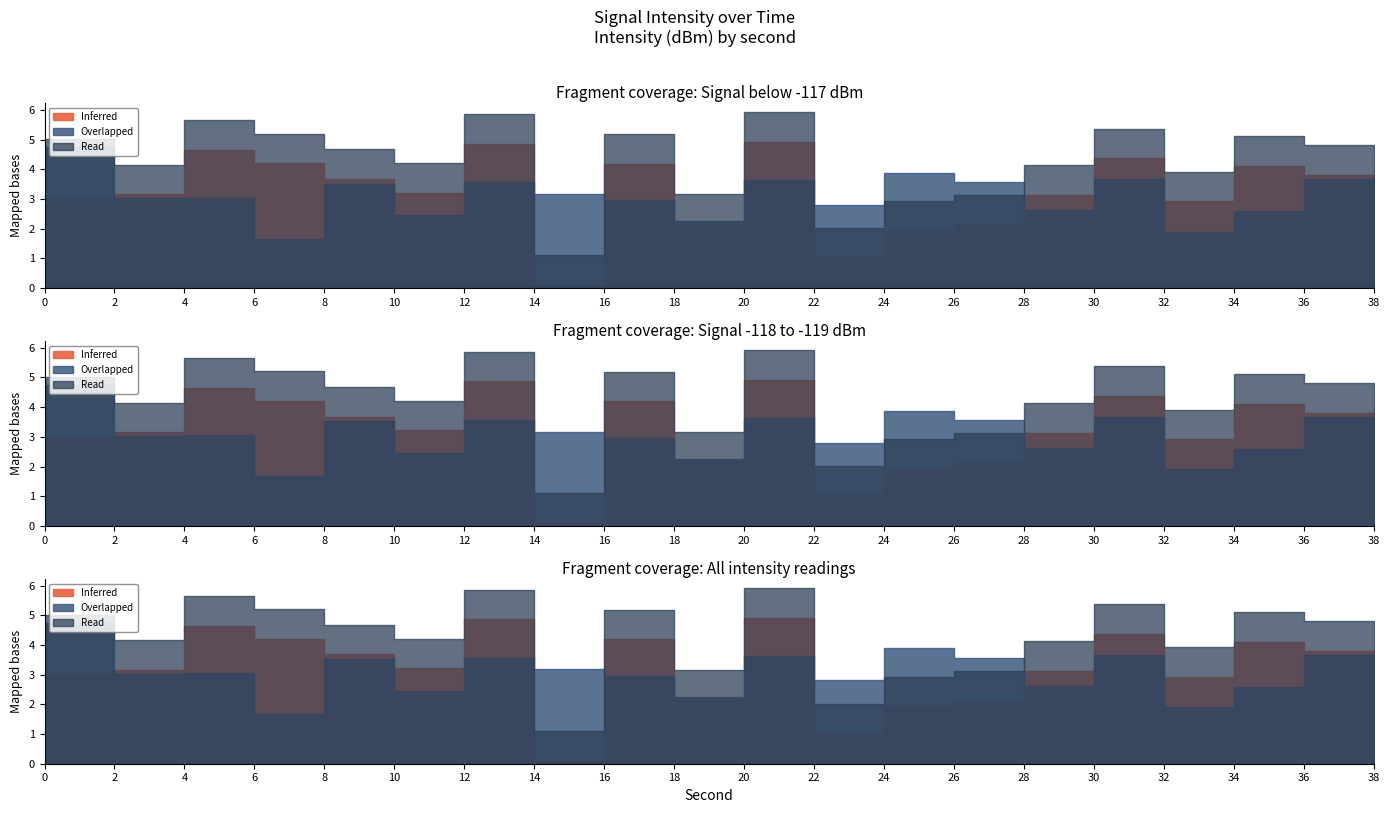

How many interior local peaks does the Overlapped series have?

7